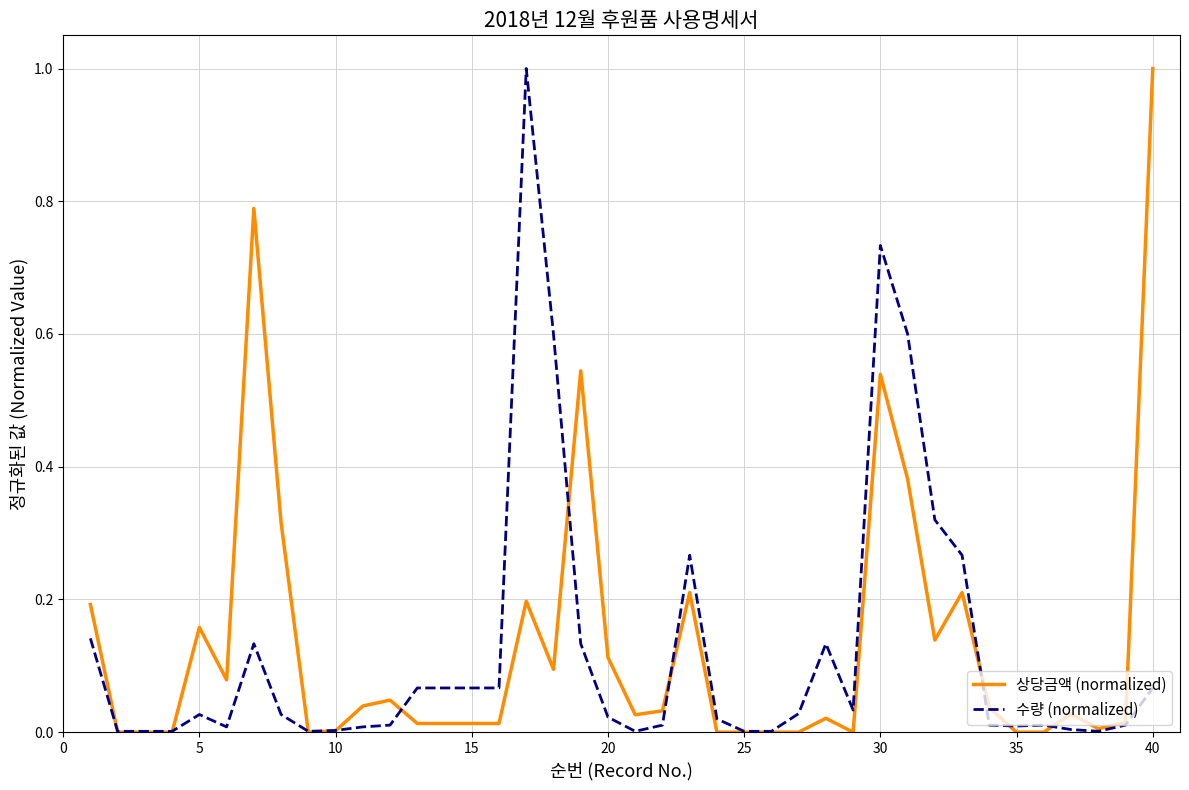

What is the greatest value displayed?

1.0